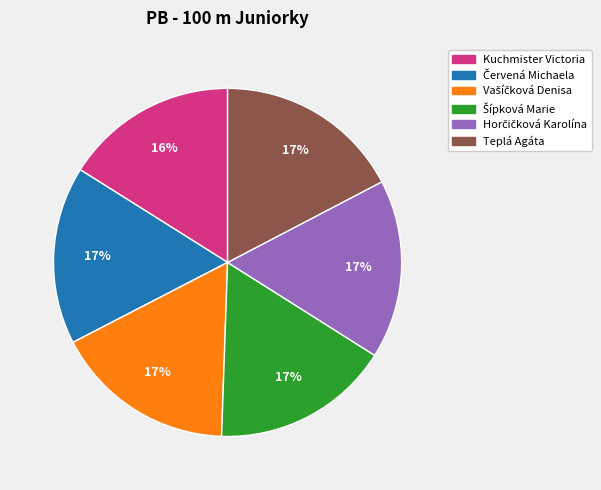

What is the ratio of the value at Teplá Agáta to the value at Kuchmister Victoria?

1.1